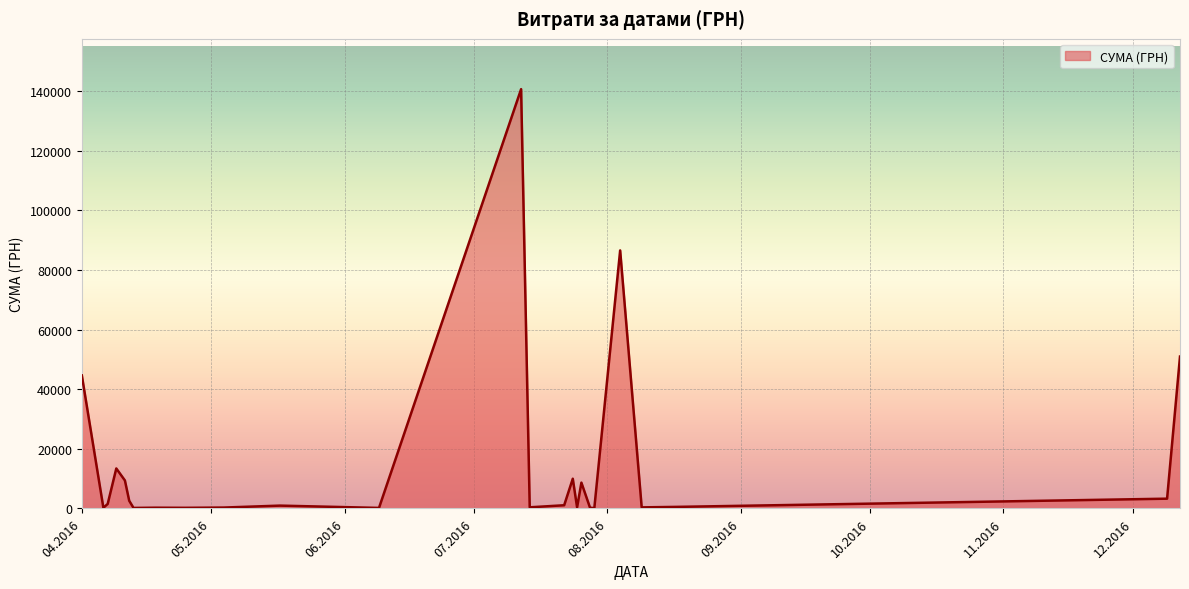

What is the greatest value displayed?

140706.2